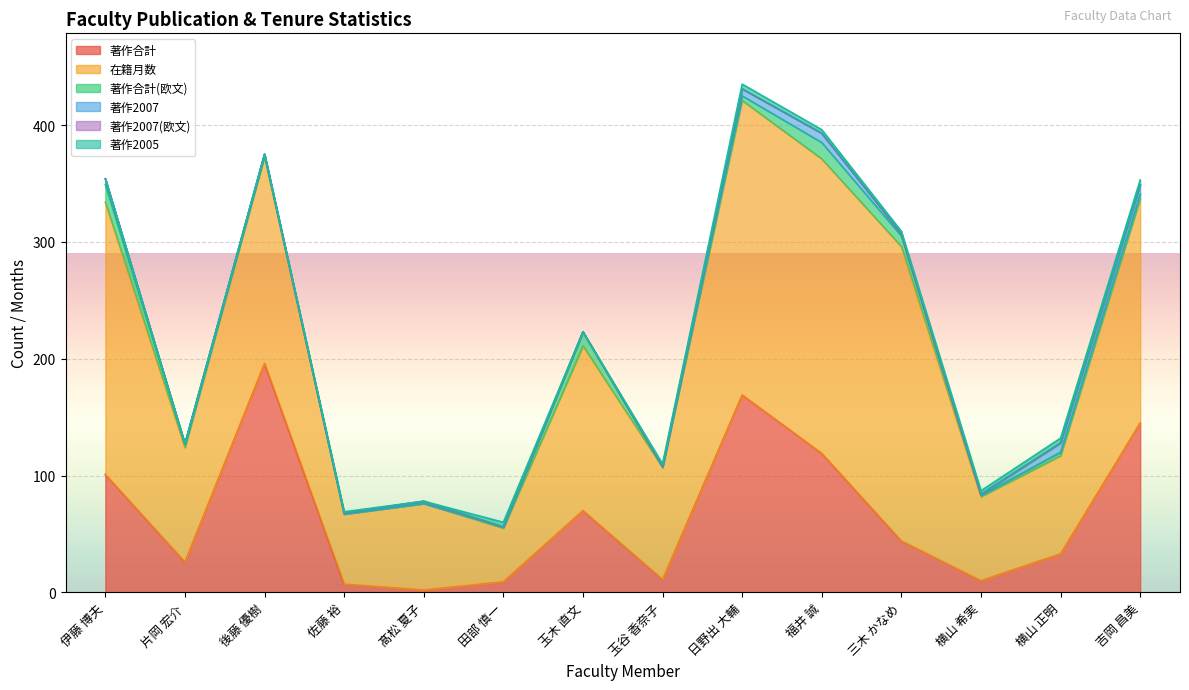

How many data points in 著作合計(欧文) are less than 3?

6